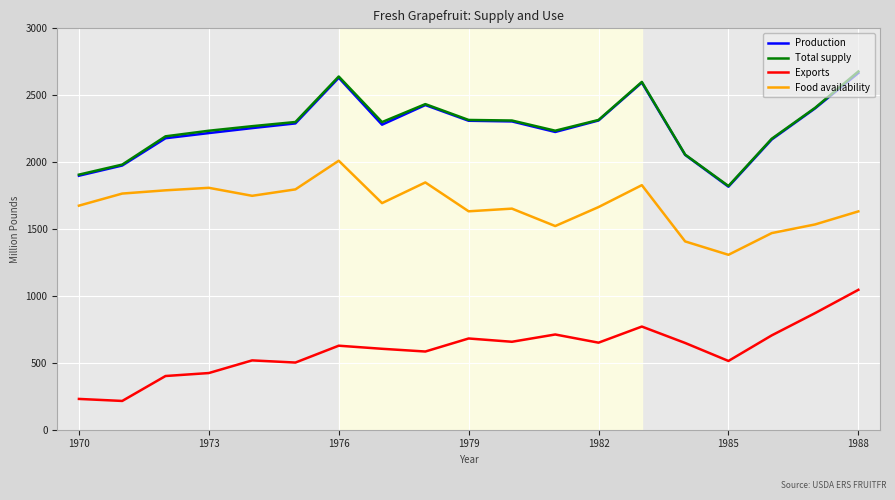

True or false: Food availability and Exports cross at least once.

False